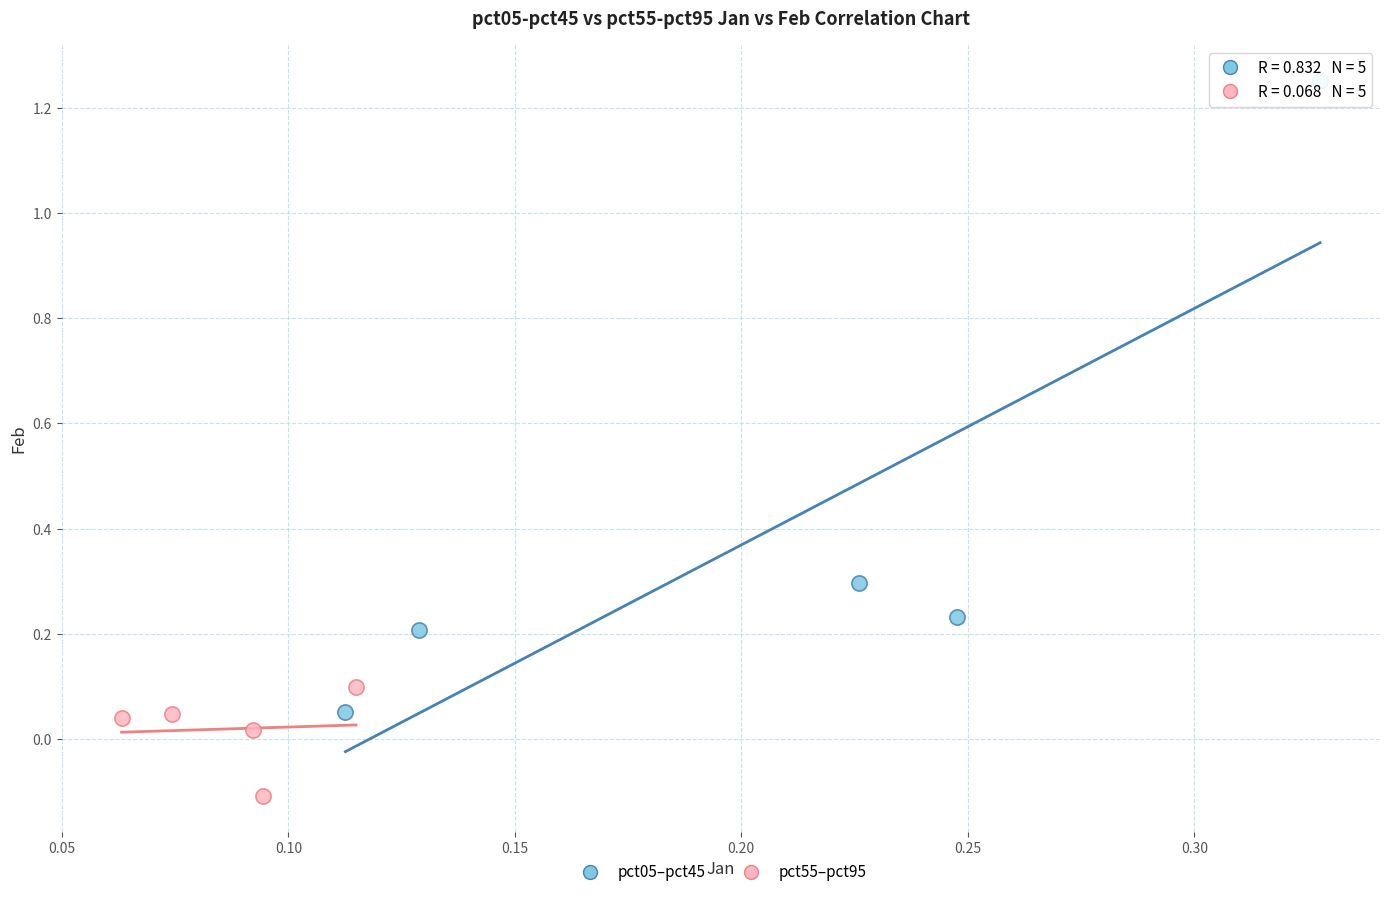

Which series contains the highest Y value?

pct05–pct45